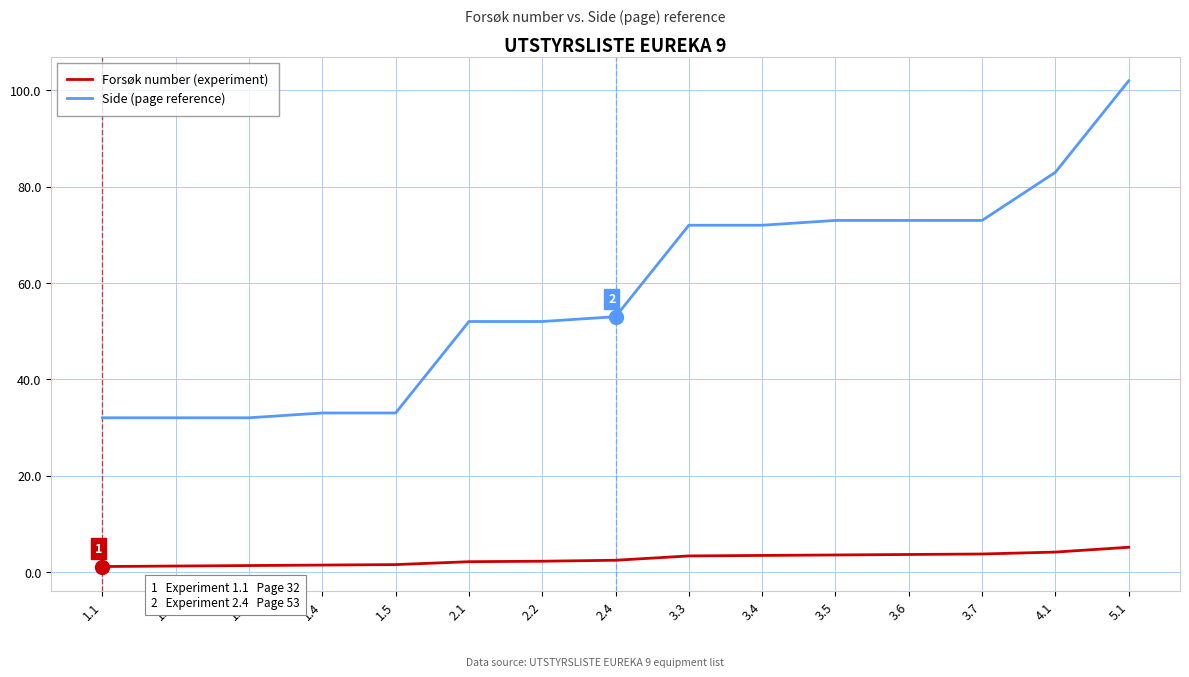

True or false: Side (page reference) and Forsøk number (experiment) cross at least once.

False